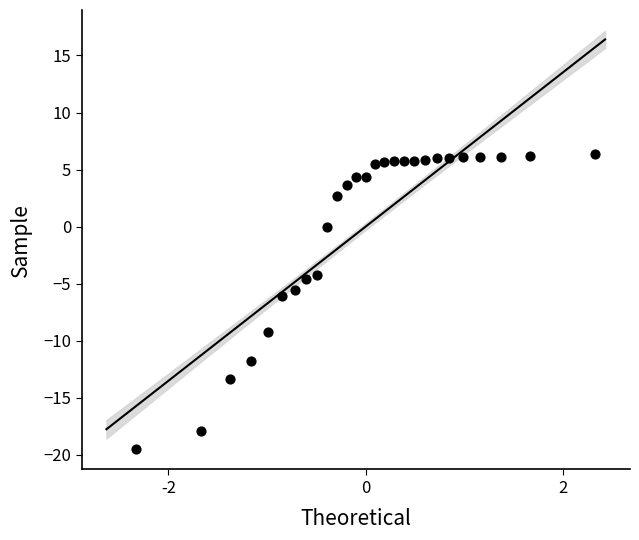

What is the range of Y values (max minus min)?

25.8